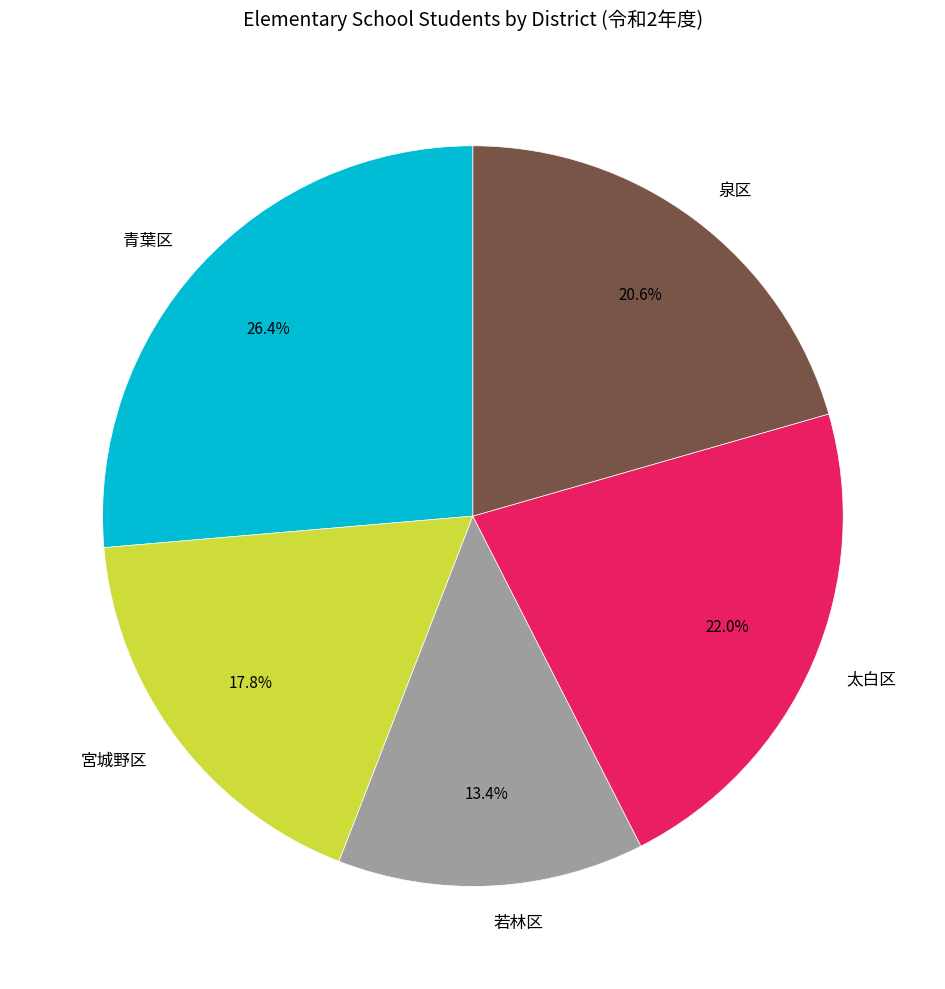

Is there any slice that represents more than half of the pie?

No